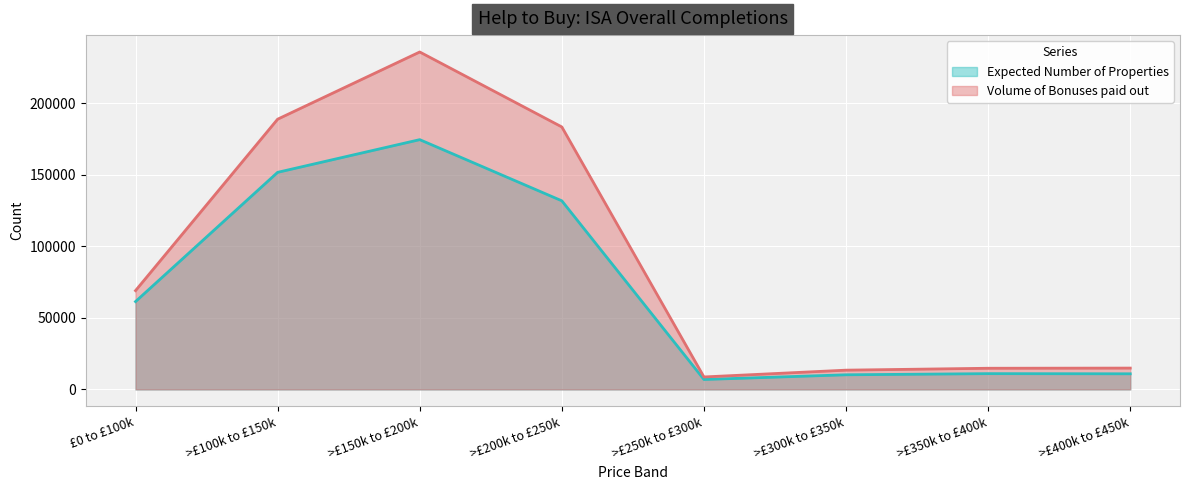

How many data points in Expected Number of Properties are above 61344?

3